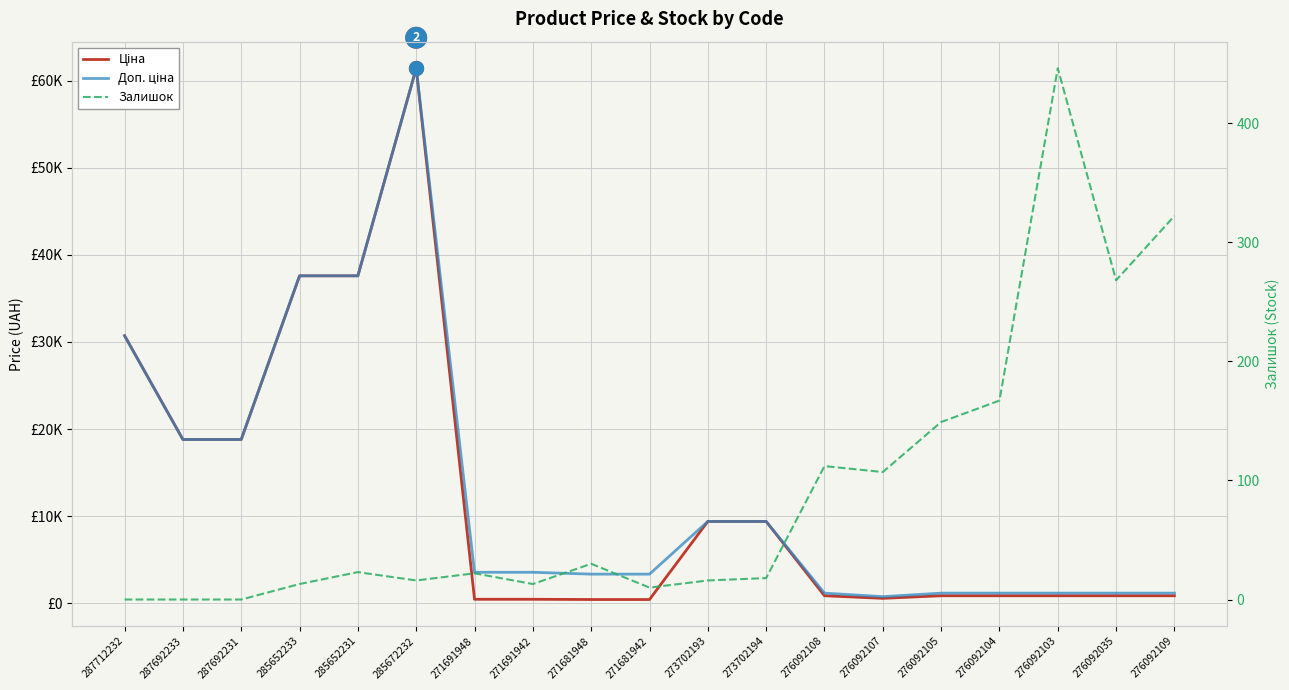

How many lines are shown in the chart?

3